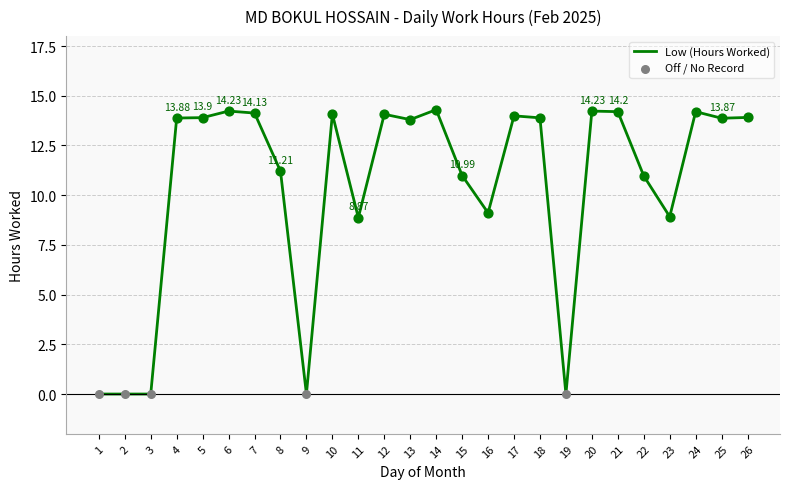

What is the ratio of the value at 15 to the value at 12?

0.8